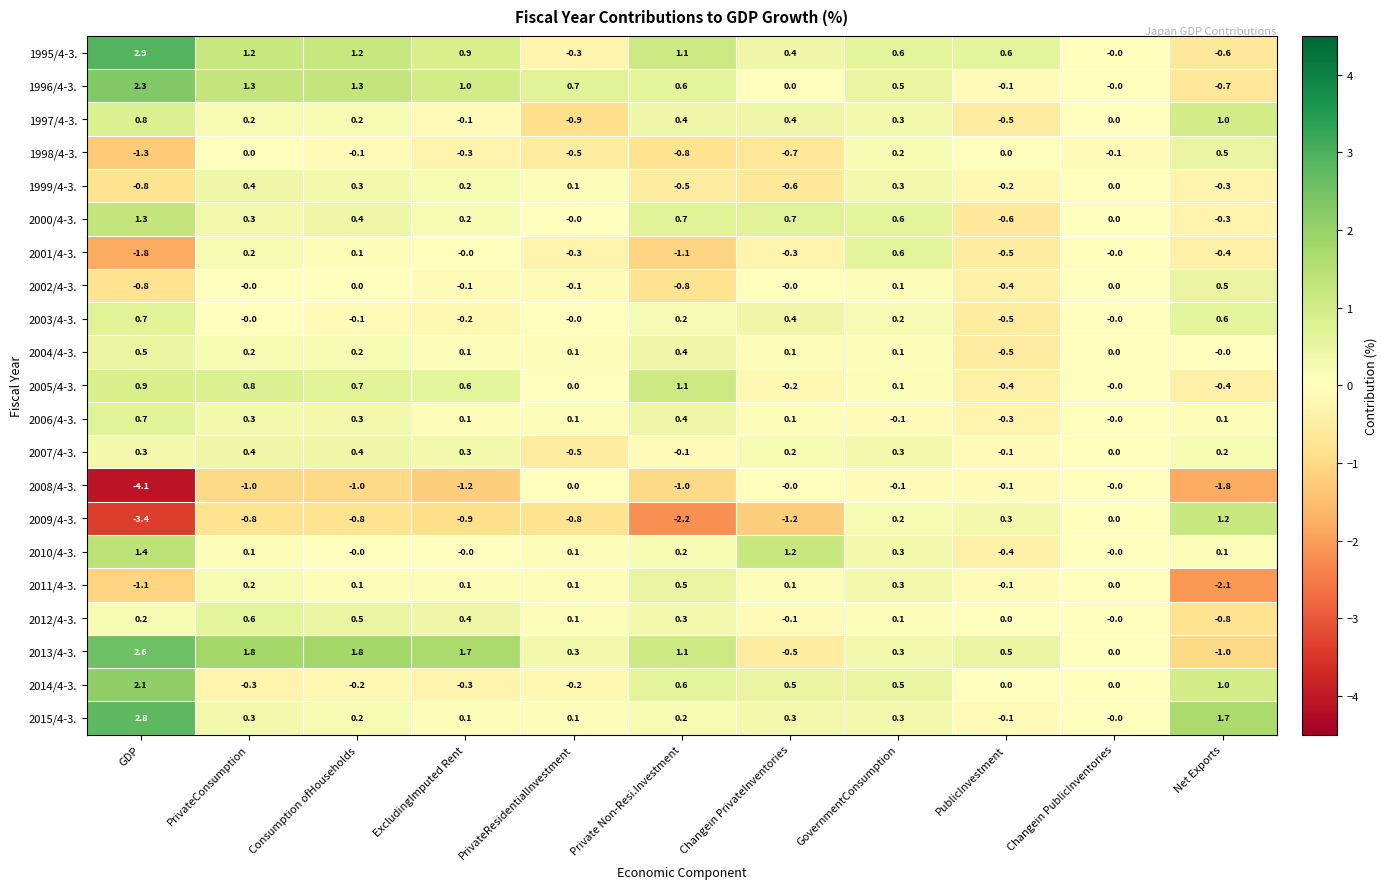

What is the highest value of the 2010/4-3. series?

1.4